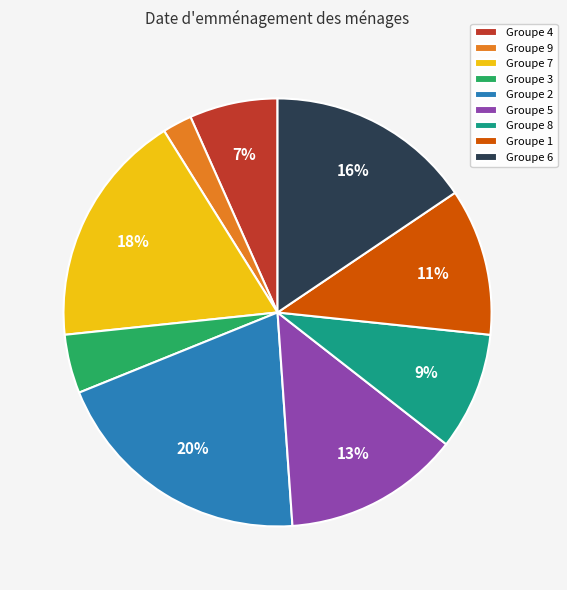

To the nearest percent, what is the average slice percentage?

11%